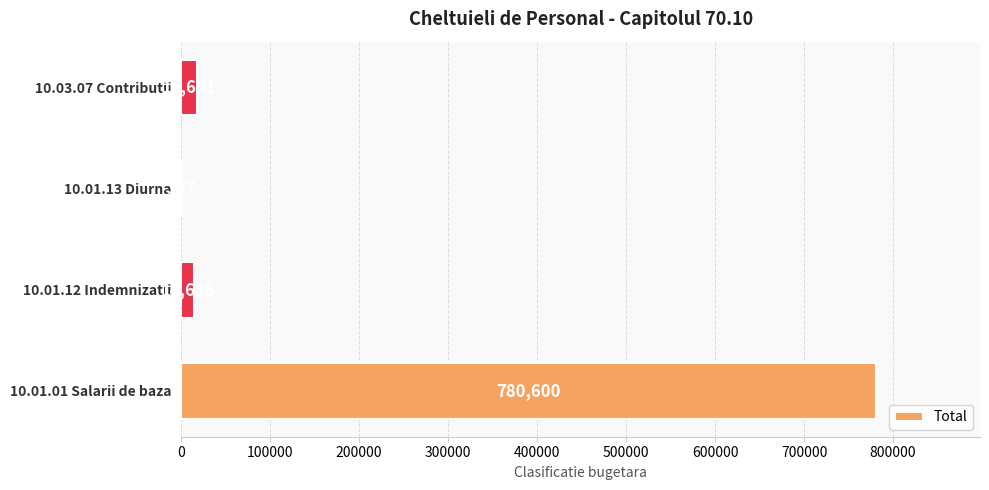

Where is the data nearest to the value 390478?

10.03.07 Contributii